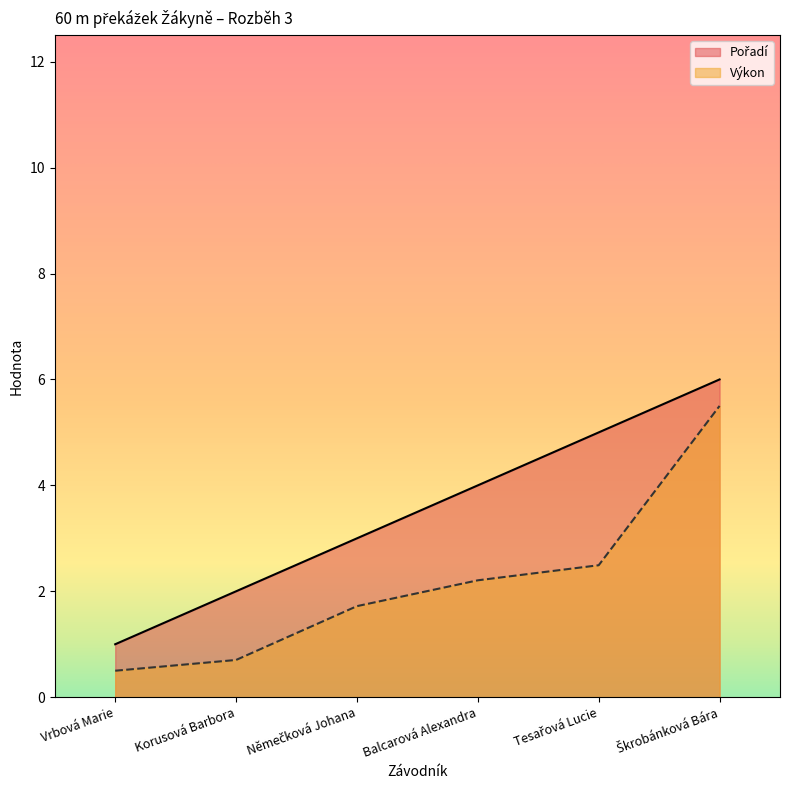

Rank the series by their average value, from highest to lowest.

Pořadí, Výkon